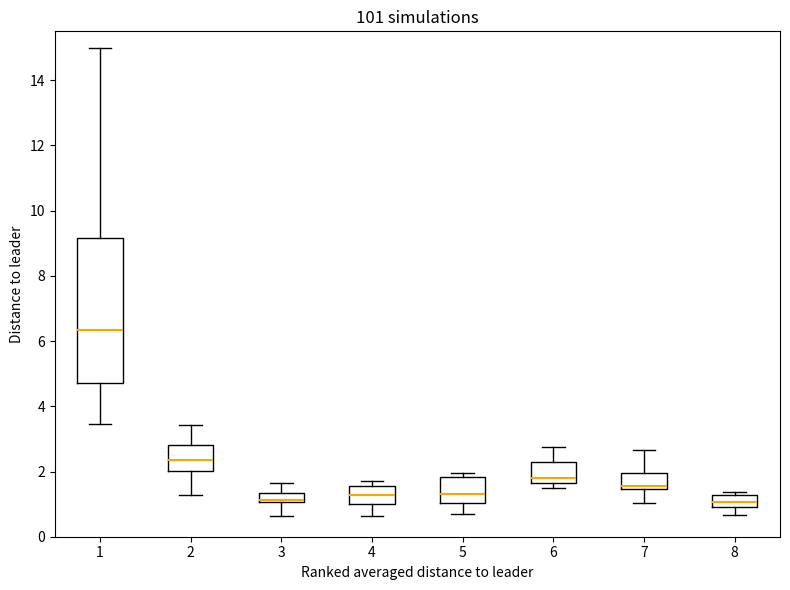

Comparing the boxes themselves (not the whiskers), which one is the tallest?

1